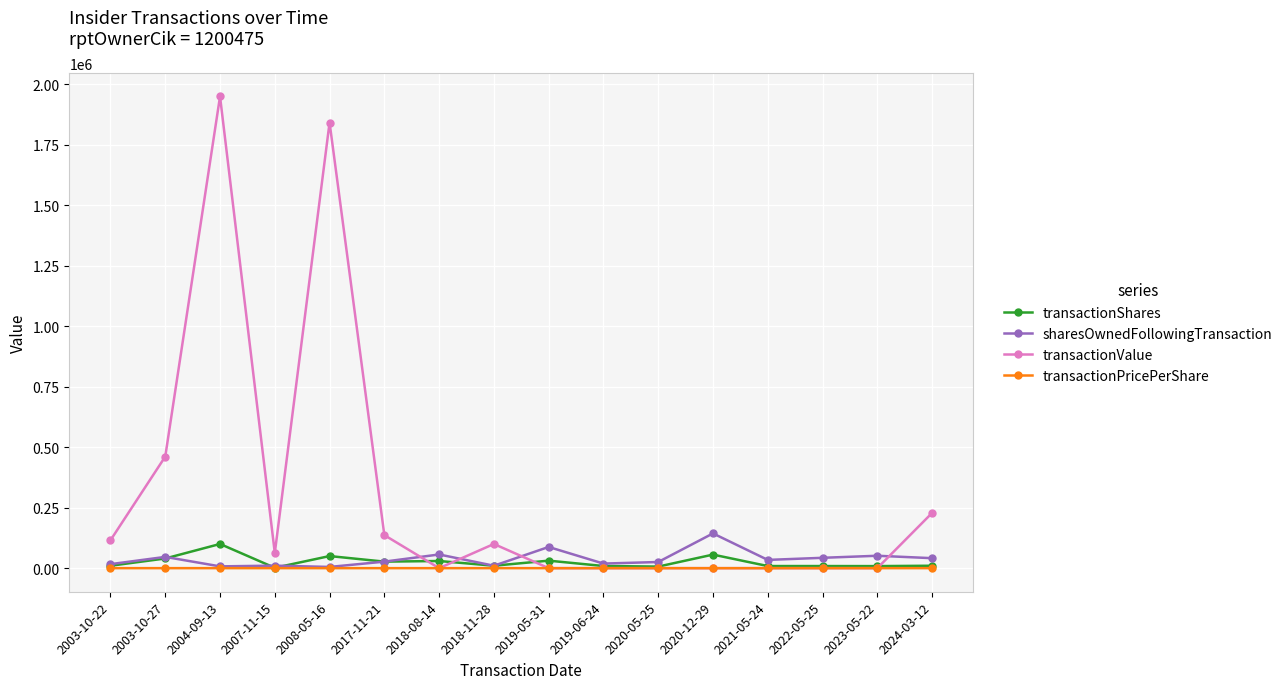

What is the average value of the sharesOwnedFollowingTransaction series?

39036.6